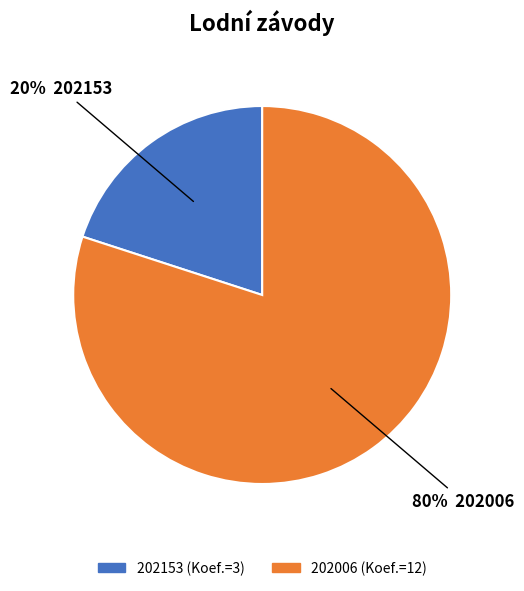

To the nearest percent, what is the combined percentage of 202006 and 202153?

100%